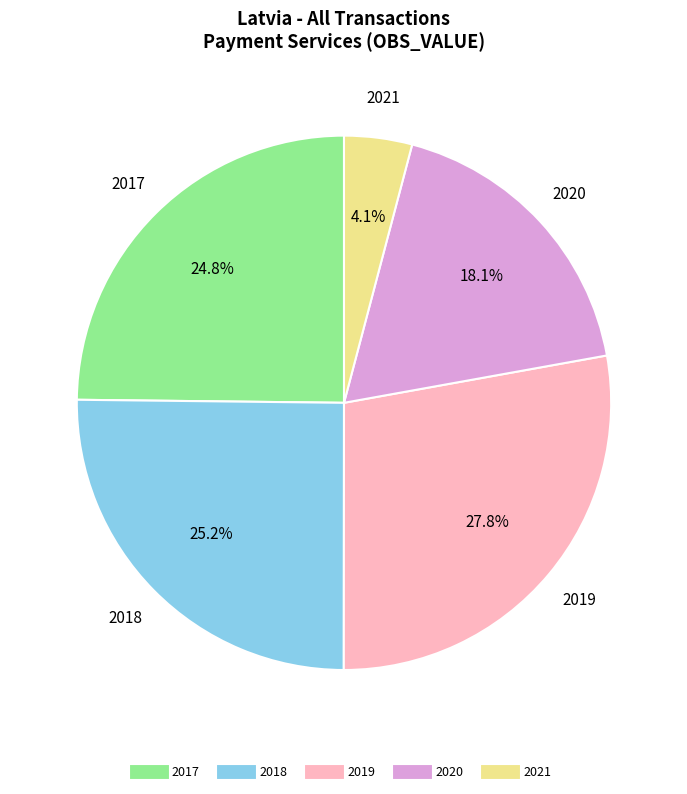

How much of the chart is everything except 2017?

75.2%